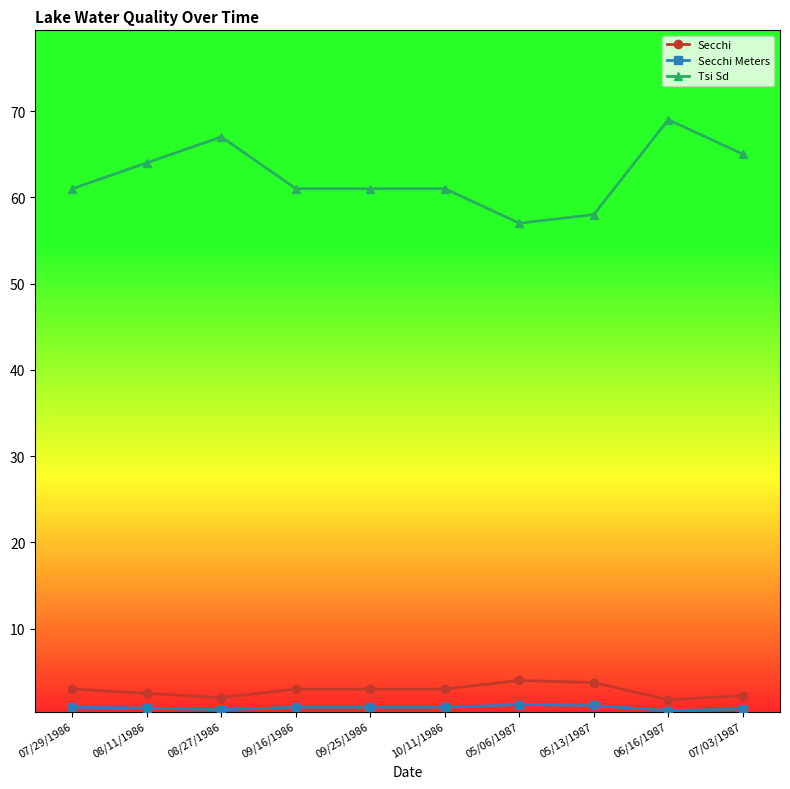

The value of Tsi Sd at 05/13/1987 is 26.3. True or false?

False